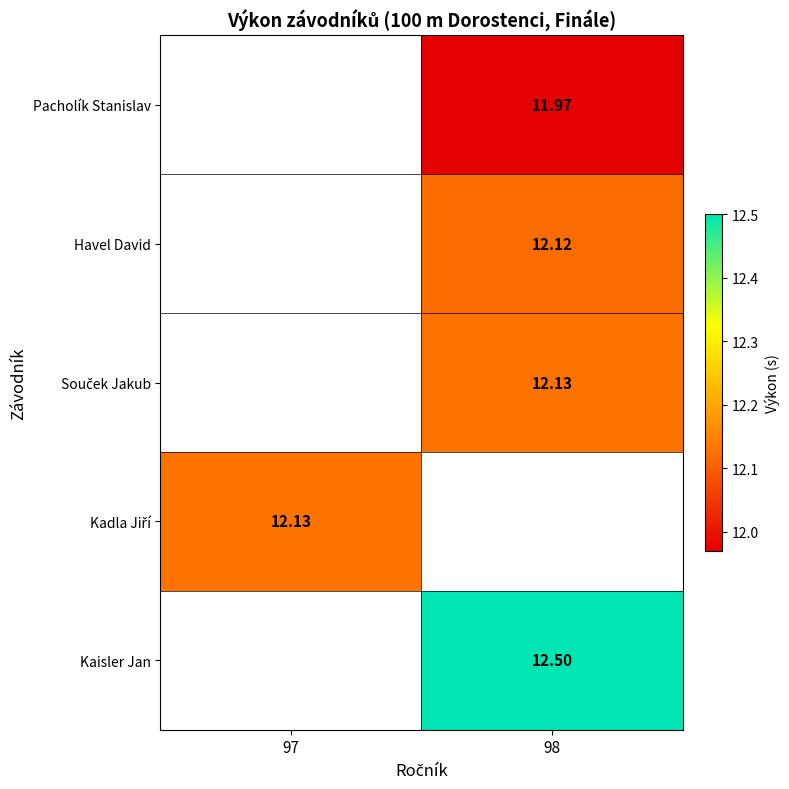

What is the difference between the highest and lowest values at 98?

0.5